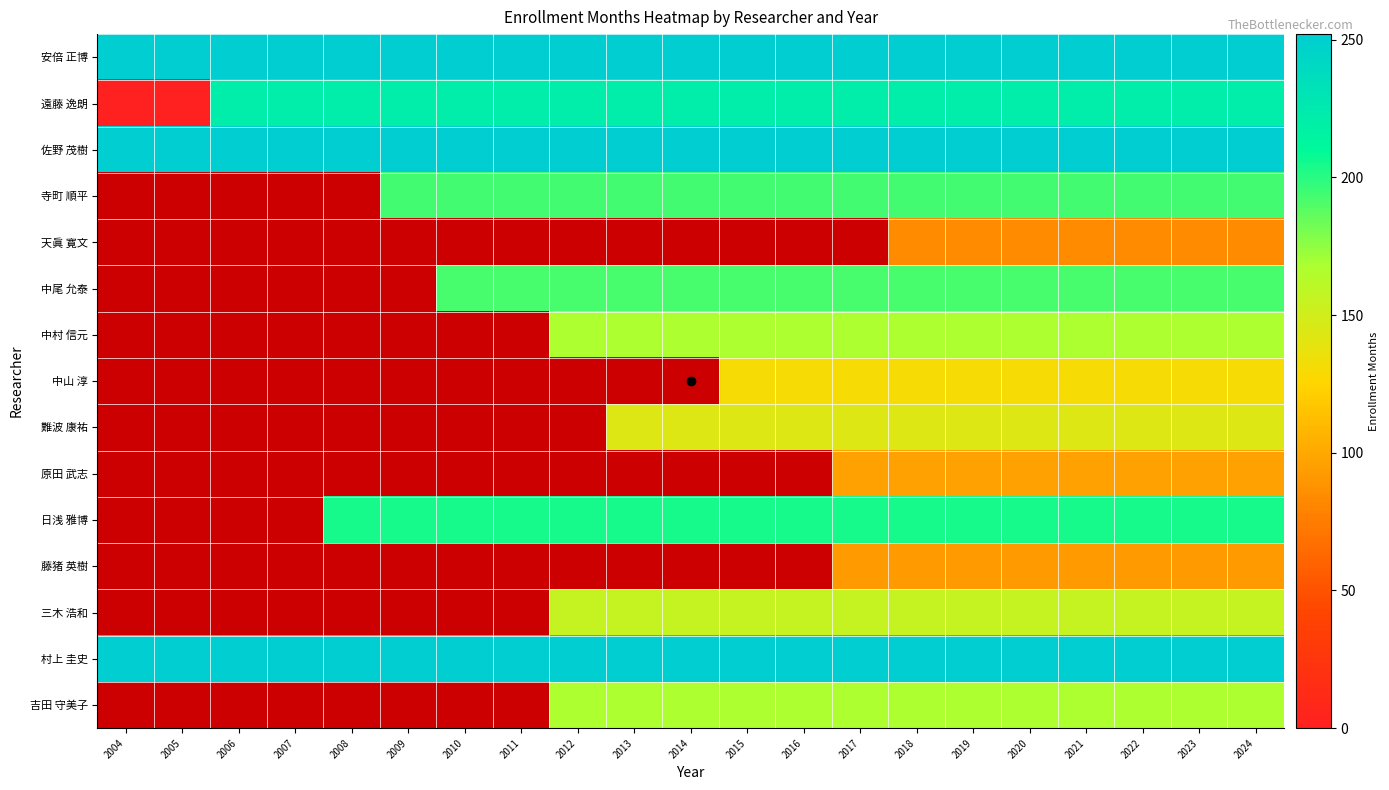

The 日浅 雅博 series shows 204.0 at 2021. True or false?

True